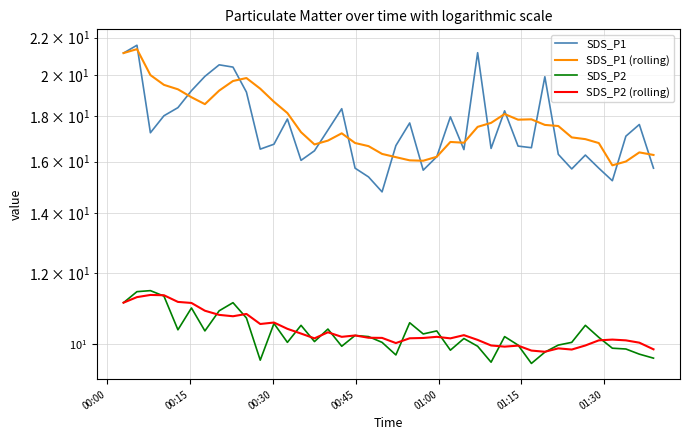

True or false: SDS_P2 (rolling) and SDS_P2 intersect in this chart.

True